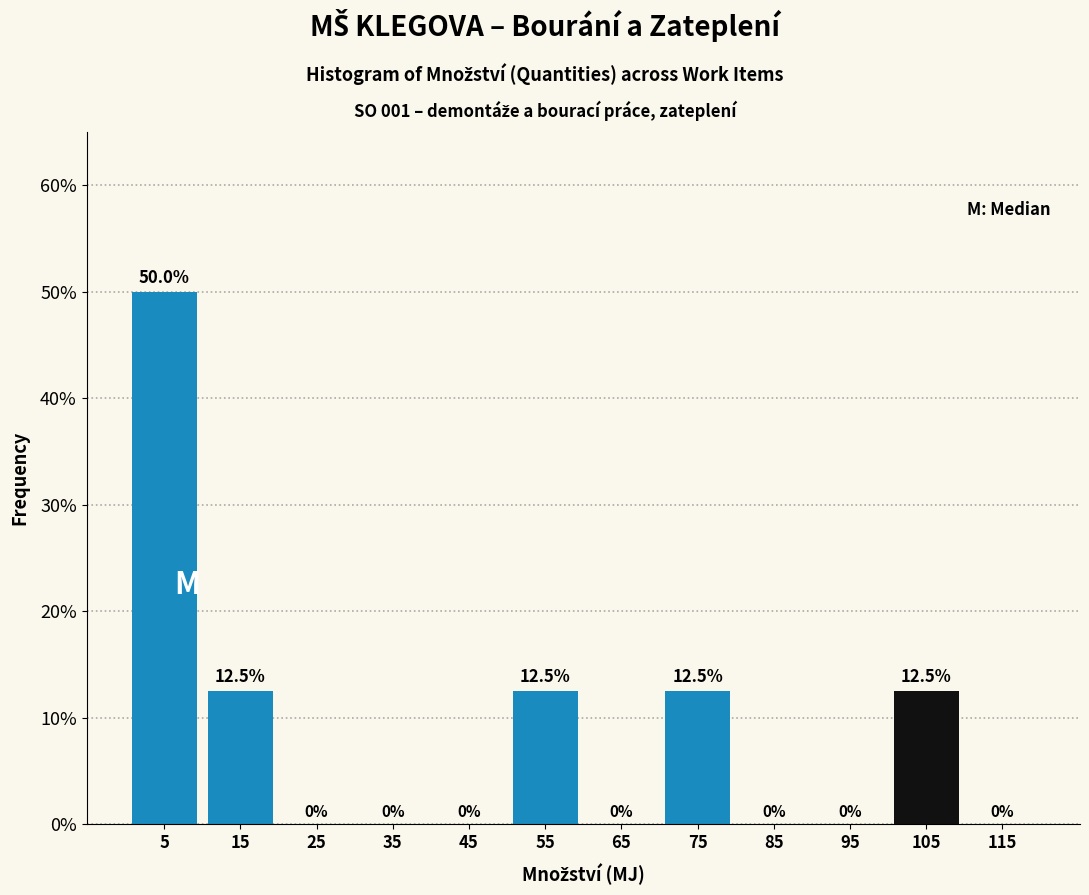

Which range on the x-axis has the tallest bar?

0 to 10